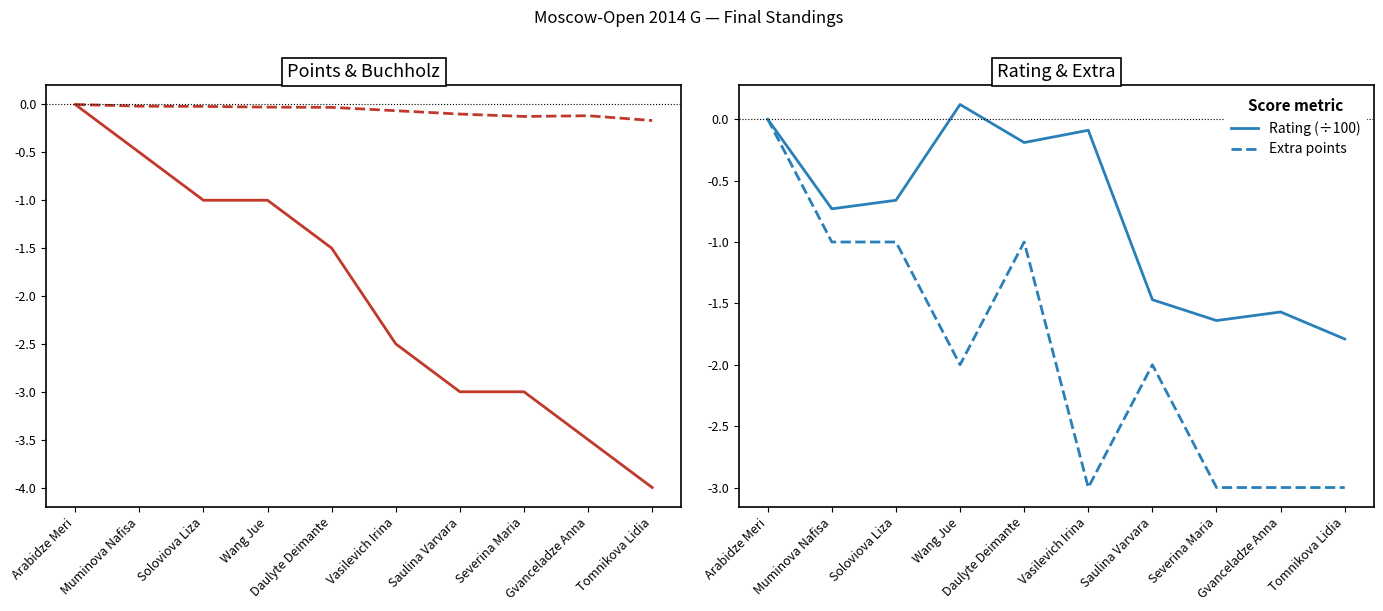

Reading left to right, what are all the values shown in this chart?

Points: Arabidze Meri=0.0	Muminova Nafisa=-0.5	Soloviova Liza=-1.0	Wang Jue=-1.0	Daulyte Deimante=-1.5	Vasilevich Irina=-2.5	Saulina Varvara=-3.0	Severina Maria=-3.0	Gvanceladze Anna=-3.5	Tomnikova Lidia=-4.0
Buchholz (÷100): Arabidze Meri=0.0	Muminova Nafisa=-0.0	Soloviova Liza=-0.0	Wang Jue=-0.0	Daulyte Deimante=-0.0	Vasilevich Irina=-0.1	Saulina Varvara=-0.1	Severina Maria=-0.1	Gvanceladze Anna=-0.1	Tomnikova Lidia=-0.2
Rating (÷100): Arabidze Meri=0.0	Muminova Nafisa=-0.7	Soloviova Liza=-0.7	Wang Jue=0.1	Daulyte Deimante=-0.2	Vasilevich Irina=-0.1	Saulina Varvara=-1.5	Severina Maria=-1.6	Gvanceladze Anna=-1.6	Tomnikova Lidia=-1.8
Extra points: Arabidze Meri=0.0	Muminova Nafisa=-1.0	Soloviova Liza=-1.0	Wang Jue=-2.0	Daulyte Deimante=-1.0	Vasilevich Irina=-3.0	Saulina Varvara=-2.0	Severina Maria=-3.0	Gvanceladze Anna=-3.0	Tomnikova Lidia=-3.0